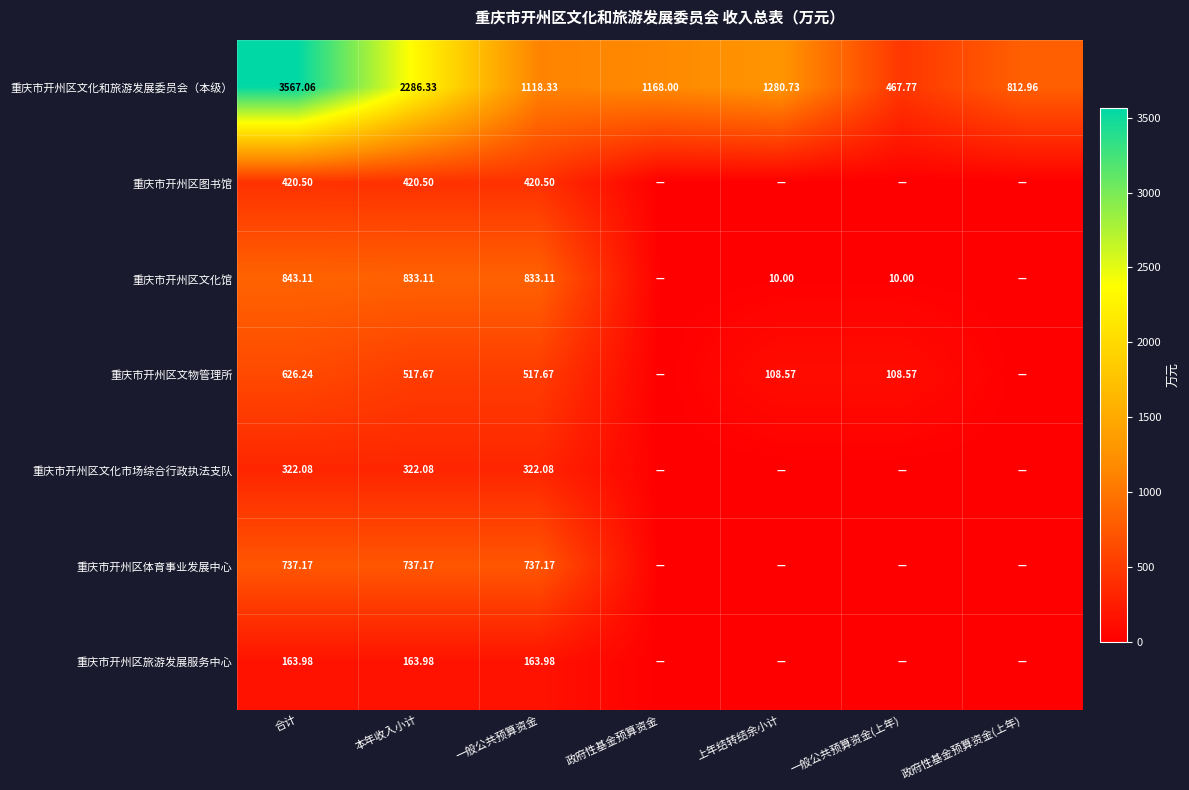

What is the sum of all 重庆市开州区文化和旅游发展委员会（本级） values?

10701.2